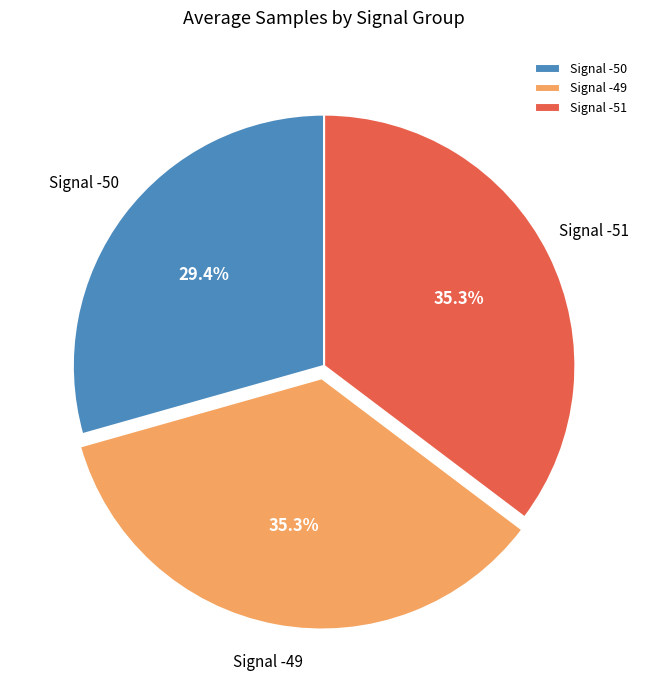

How much of the chart is everything except Signal -50?

70.6%